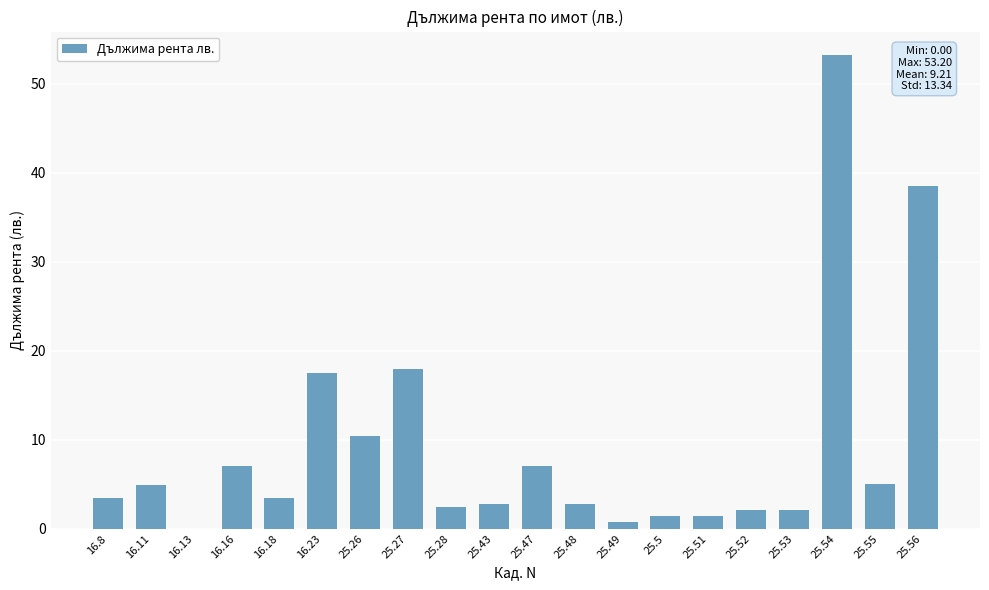

How many positive values are there?

19